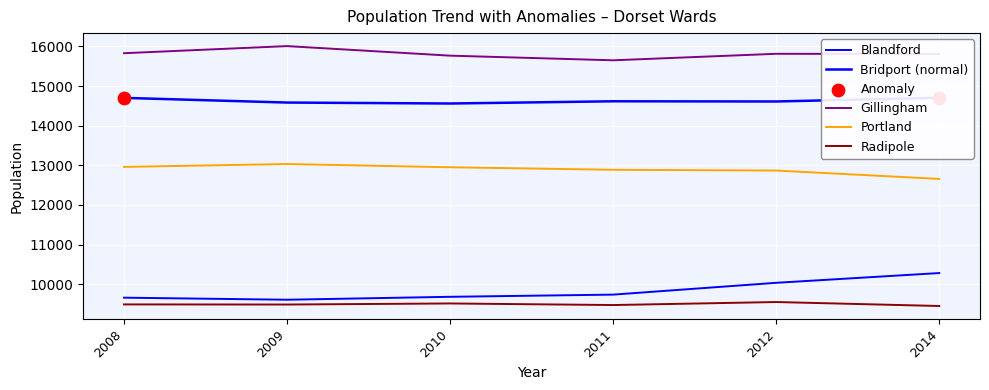

At which category is the sum across all series the highest?

2014